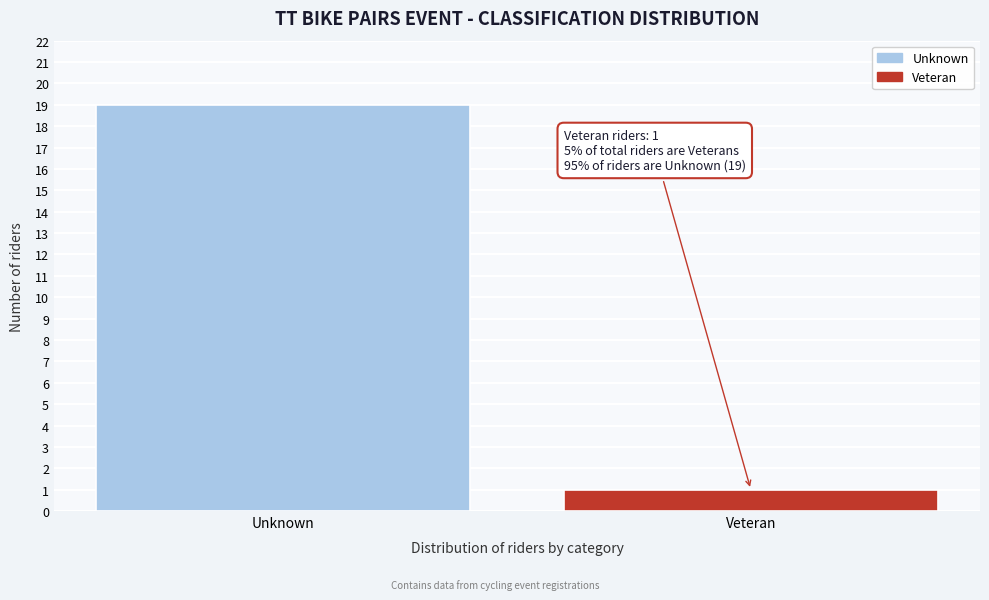

Reading left to right, list all the values displayed in this chart.

19	1